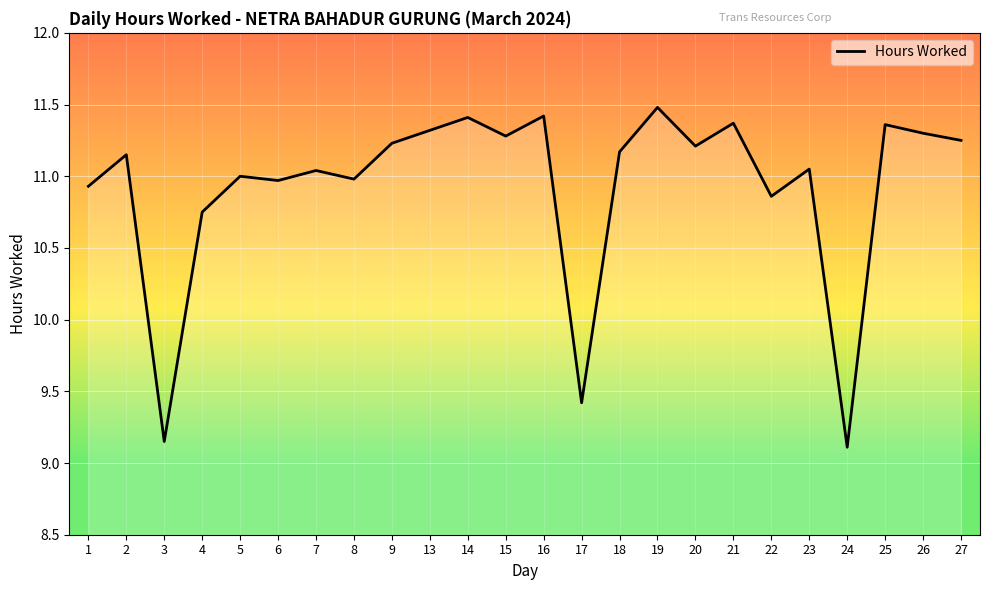

What is the change in value from 3 to 6?

+1.8